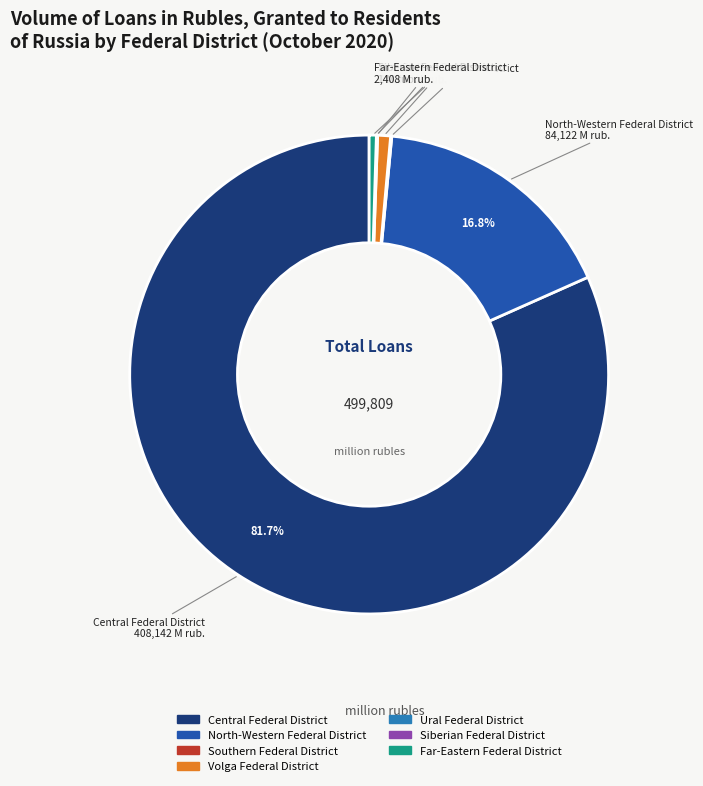

Does any single category account for the majority?

Yes